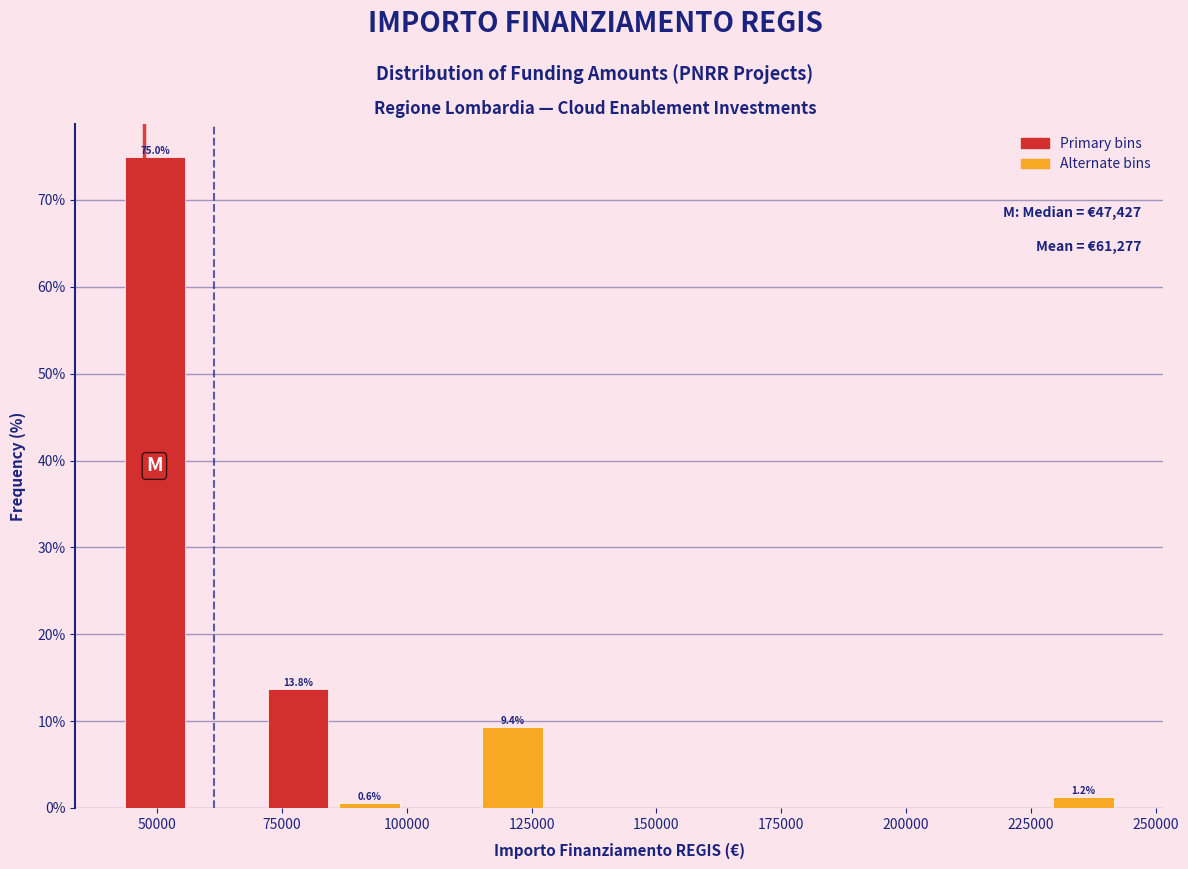

Read against the x-axis, roughly where is the centre of the tallest bar?

50000